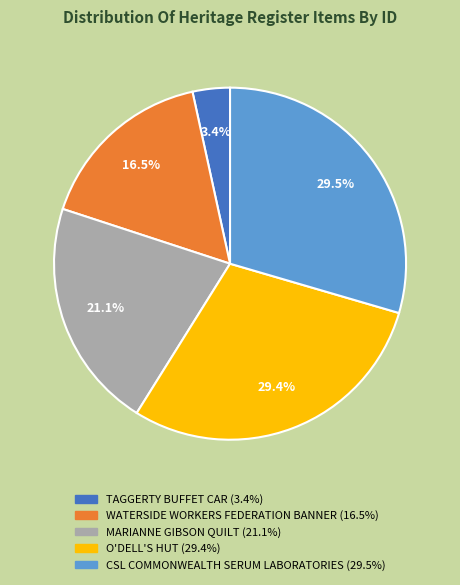

Is O'DELL'S HUT the majority of the pie?

No